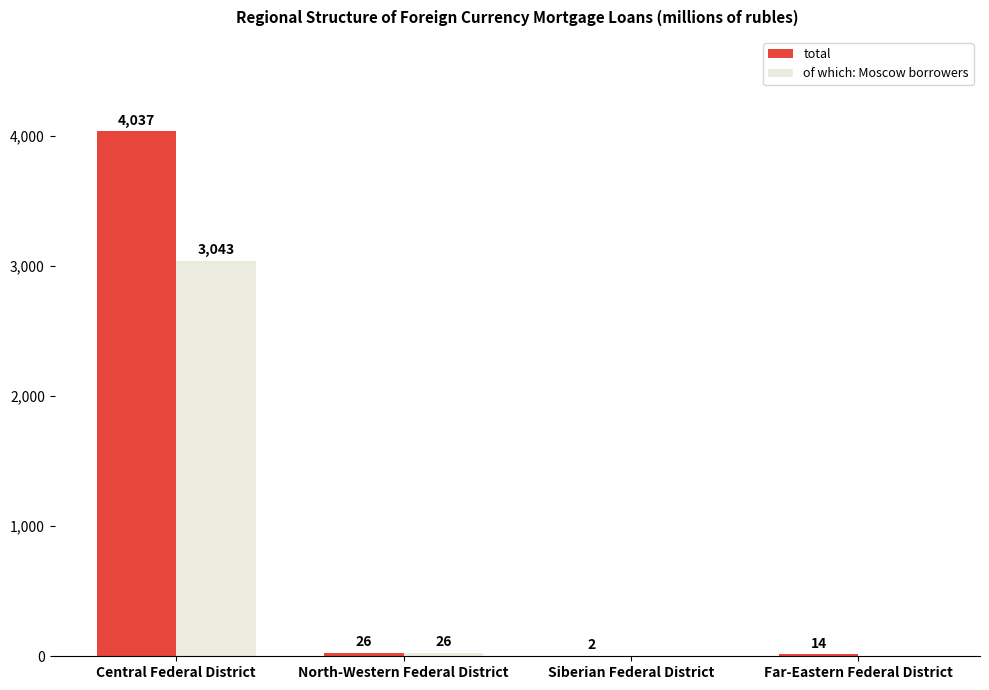

What is the difference between the total values at Siberian Federal District and North-Western Federal District?

24